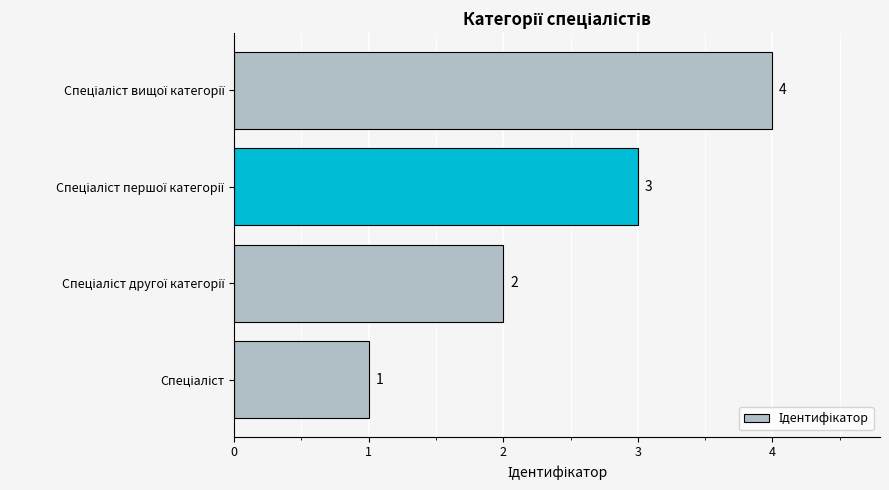

What is the greatest value displayed?

4